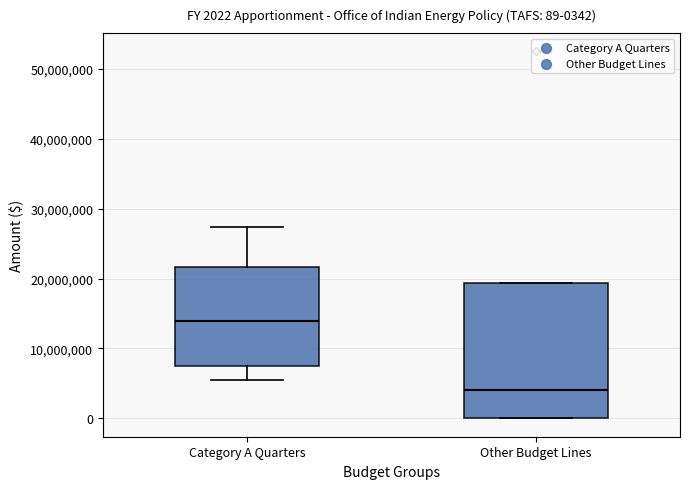

Comparing the boxes themselves (not the whiskers), which one is the tallest?

Other Budget Lines